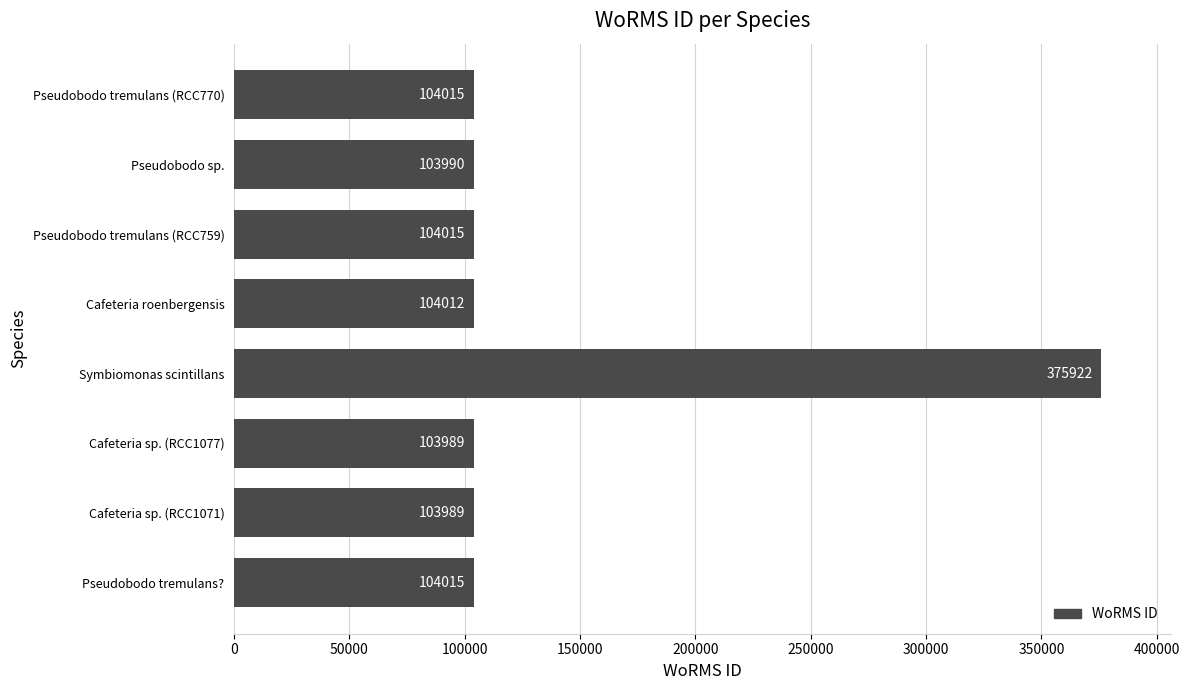

What is the change in value from Pseudobodo tremulans? to Cafeteria sp. (RCC1077)?

-26